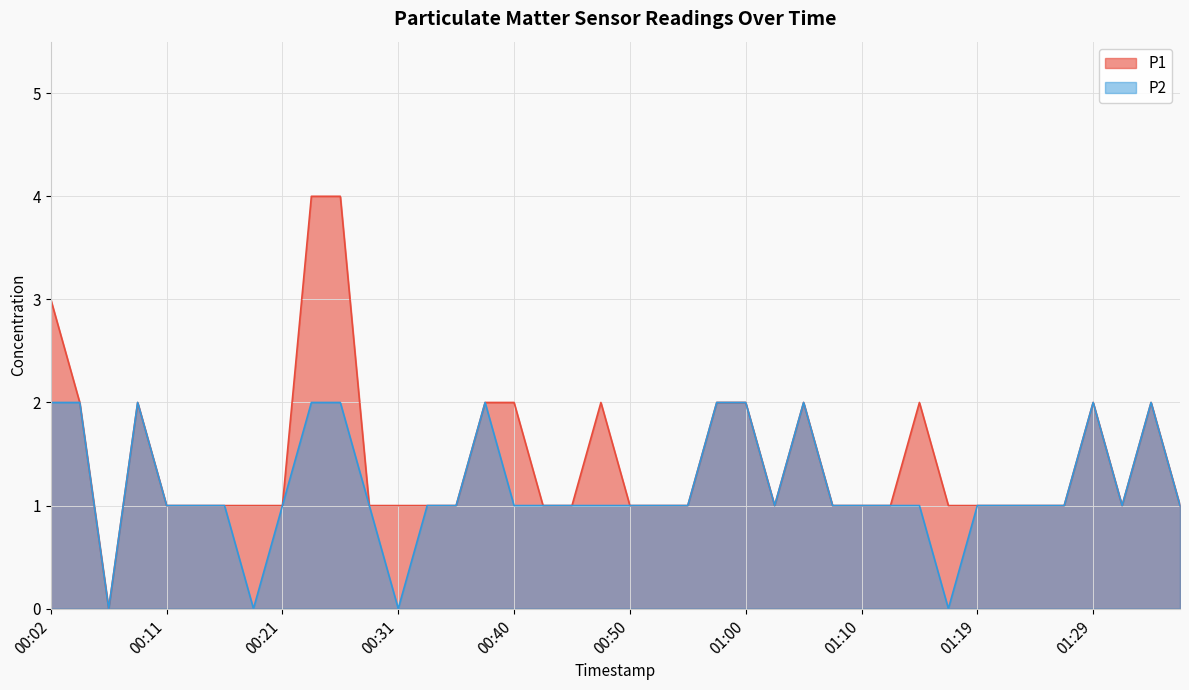

Rank the series by their average value, from lowest to highest.

P2, P1